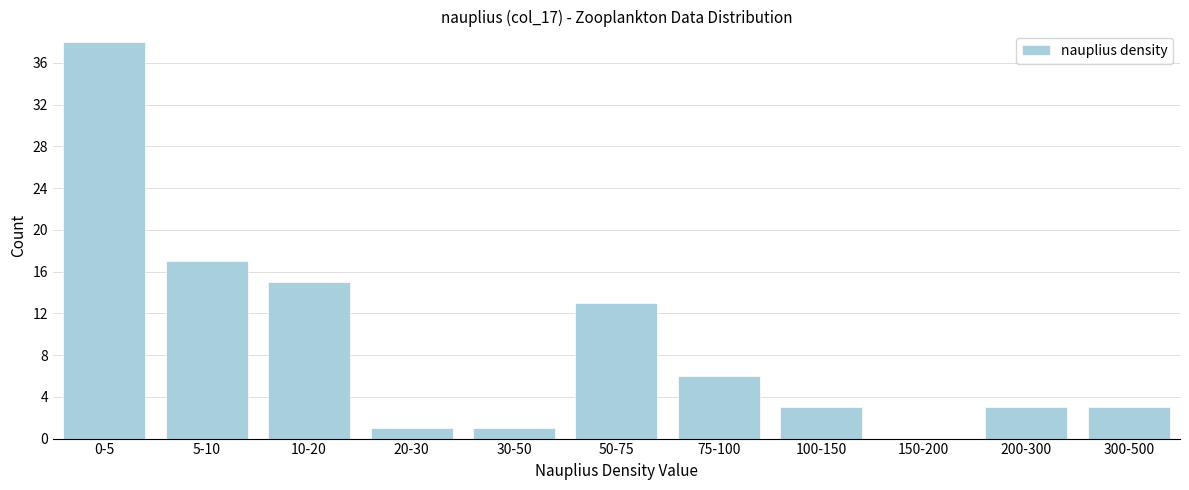

Reading right to left, transcribe all the data shown in this chart.

300-500=3	200-300=3	150-200=0	100-150=3	75-100=6	50-75=13	30-50=1	20-30=1	10-20=15	5-10=17	0-5=38